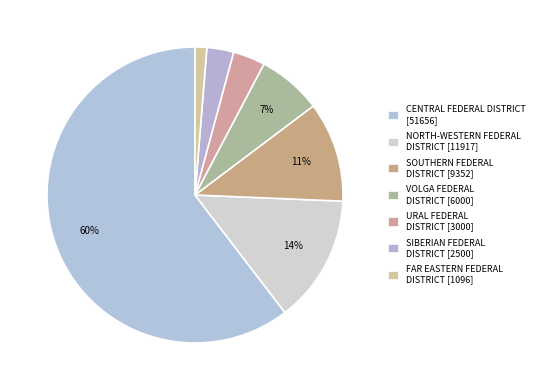

Rank the categories by value from highest to lowest.

CENTRAL FEDERAL DISTRICT, NORTH-WESTERN FEDERAL DISTRICT, SOUTHERN FEDERAL DISTRICT, VOLGA FEDERAL DISTRICT, URAL FEDERAL DISTRICT, SIBERIAN FEDERAL DISTRICT, FAR EASTERN FEDERAL DISTRICT